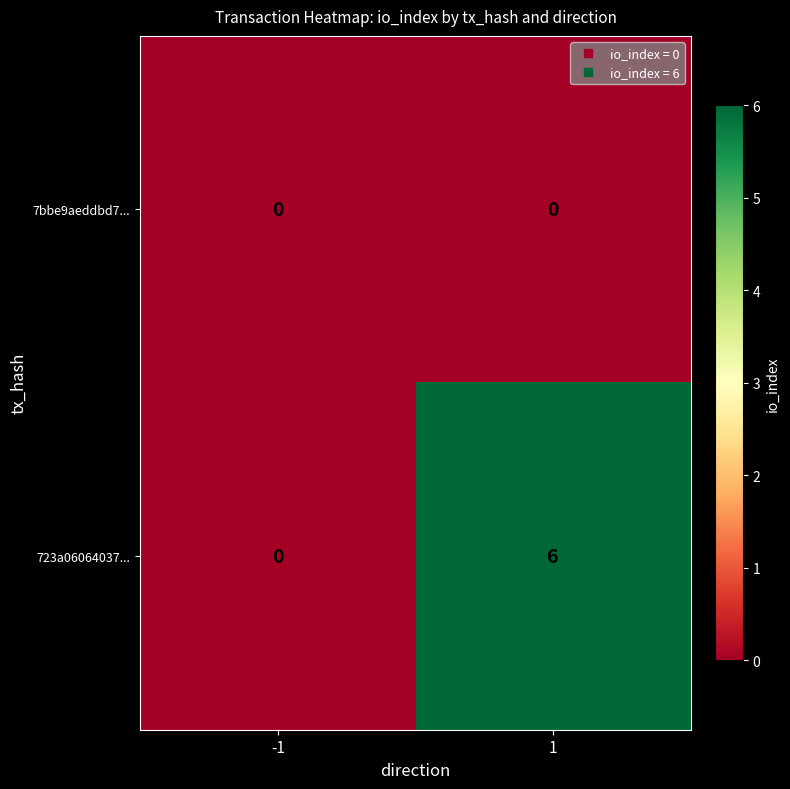

What is the sum of all 723a06064037... values?

6